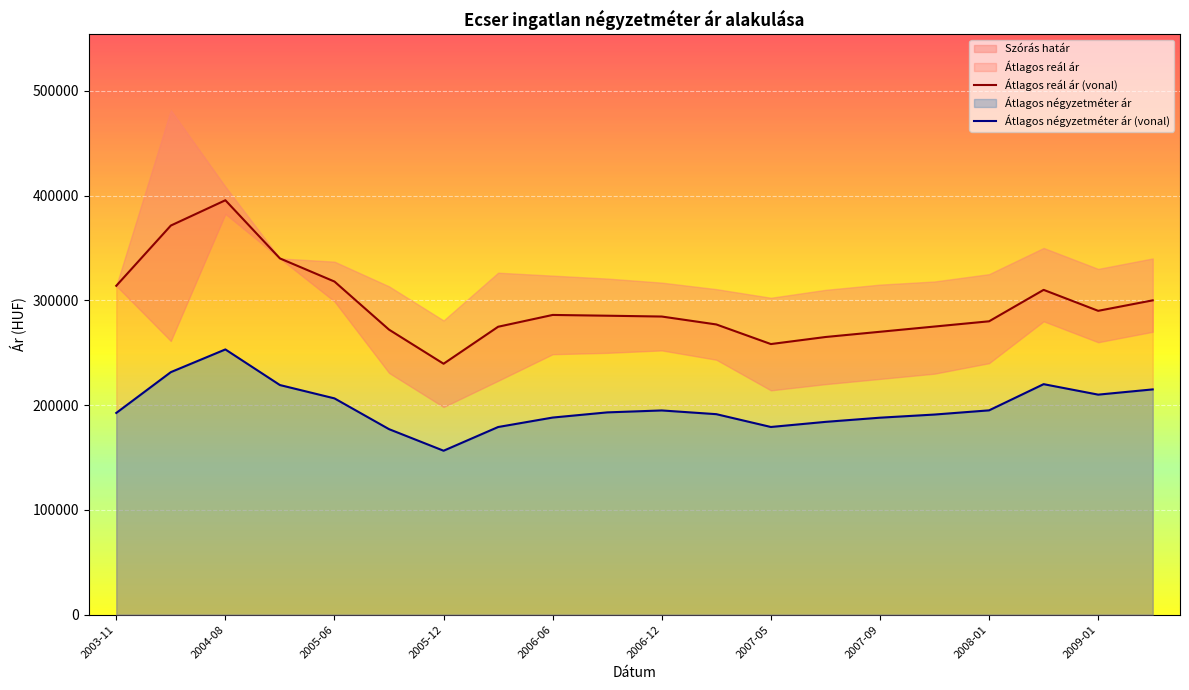

Reading left to right, list all the values displayed in this chart.

Átlagos reál ár (vonal): 313895	371381	395536	340017	317935	272039	239490	274795	286069	285336	284549	276989	258275	265000	270000	275000	280000	310000	290000	300000
Átlagos négyzetméter ár (vonal): 192522	231473	253143	219148	206424	177056	156467	179098	188127	193061	194908	191357	179129	184000	188000	191000	195000	220000	210000	215000